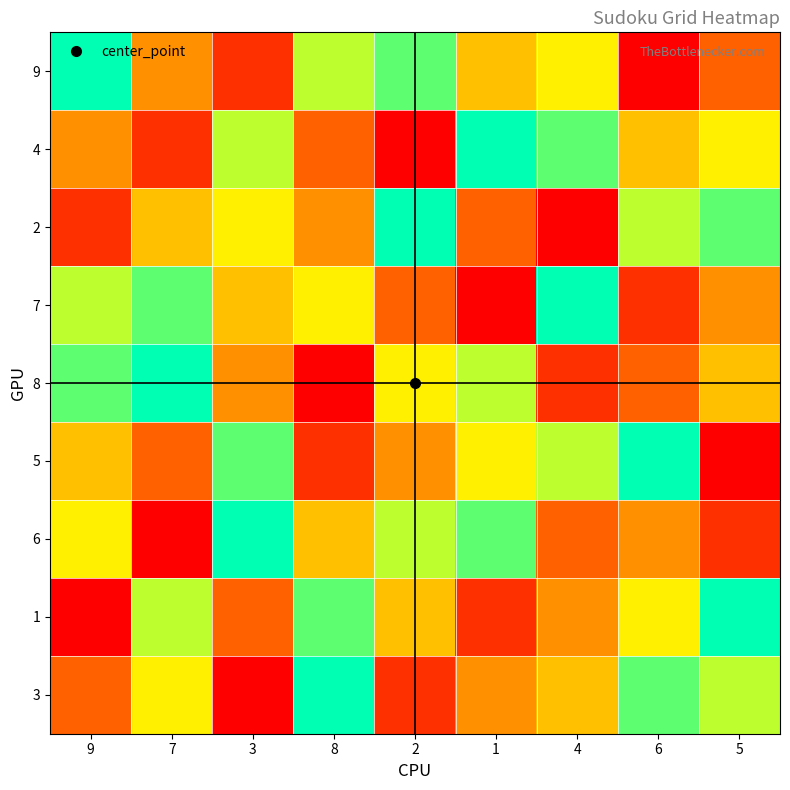

At which category is the sum across all series the highest?

9